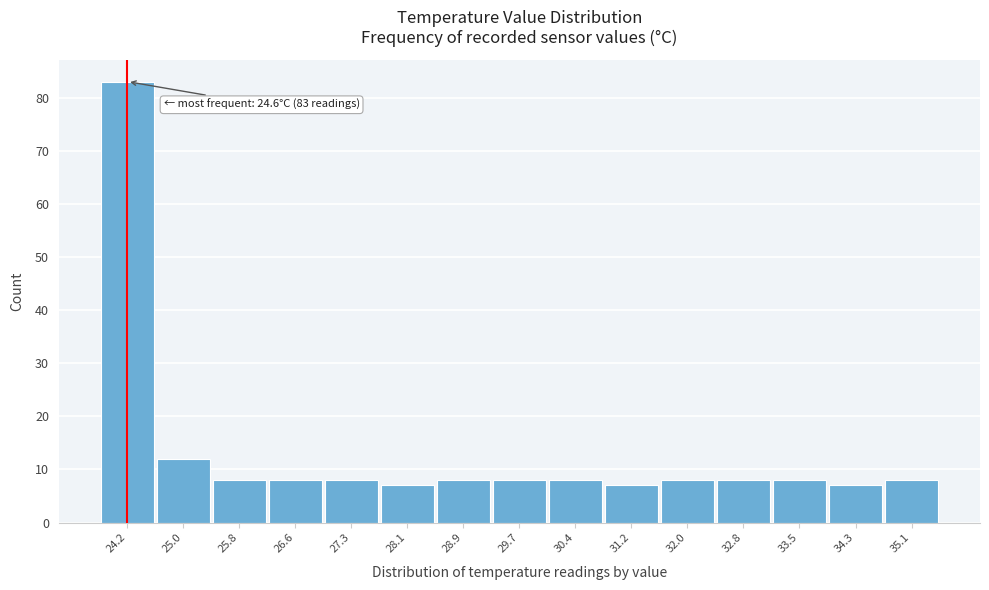

Reading left to right, extract all data points from this chart.

24.2=83	25.0=12	25.8=8	26.6=8	27.3=8	28.1=7	28.9=8	29.7=8	30.4=8	31.2=7	32.0=8	32.8=8	33.5=8	34.3=7	35.1=8